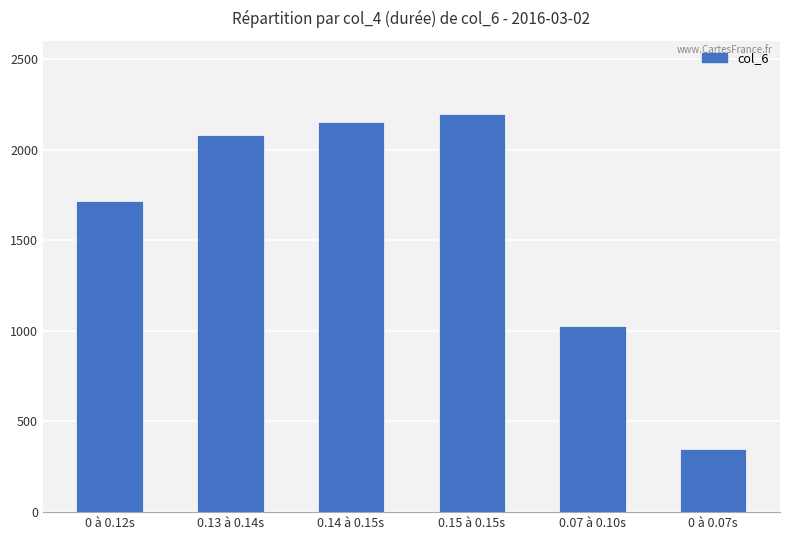

Reading left to right, transcribe all the data shown in this chart.

0 à 0.12s=1718	0.13 à 0.14s=2079	0.14 à 0.15s=2152	0.15 à 0.15s=2195	0.07 à 0.10s=1025	0 à 0.07s=347